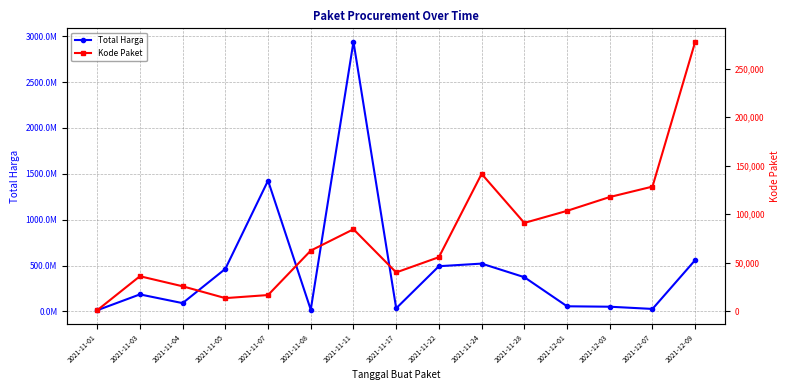

What value does the Kode Paket series have at 2021-11-24, to the nearest 100?

141600